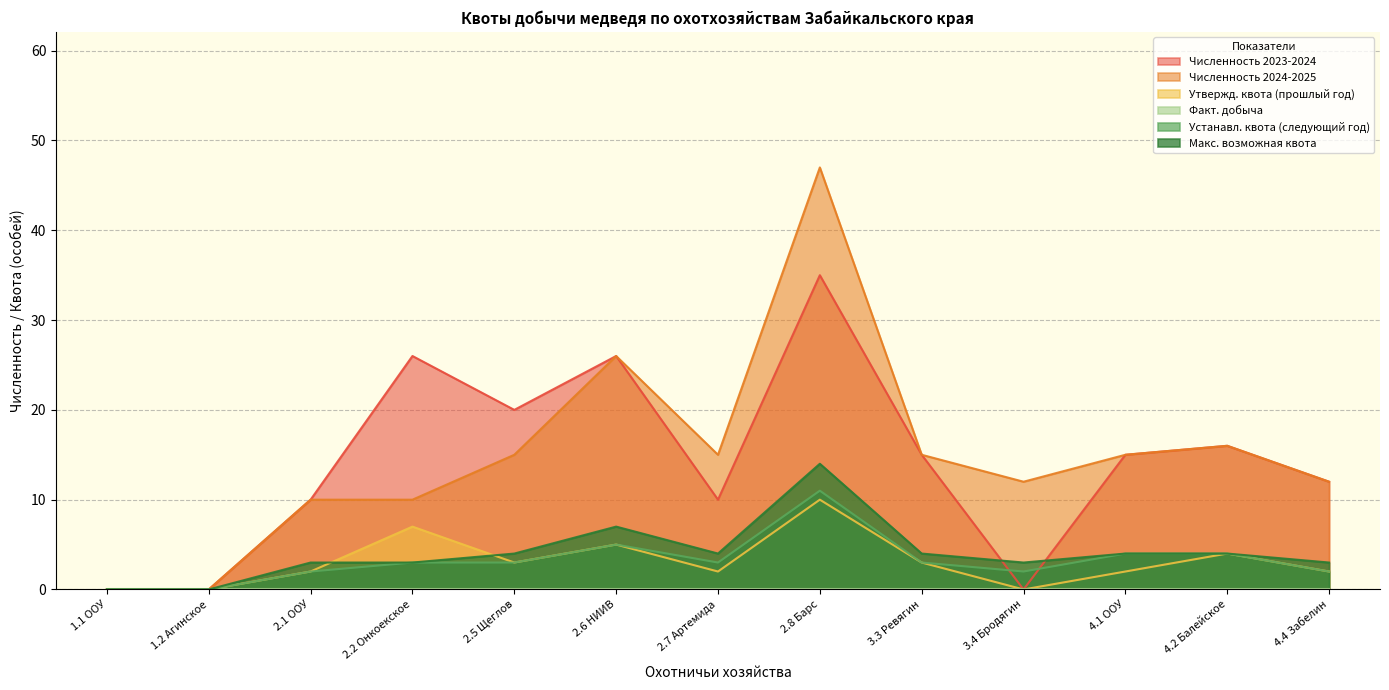

What is the label of the 3rd point from the right?

4.1 ООУ